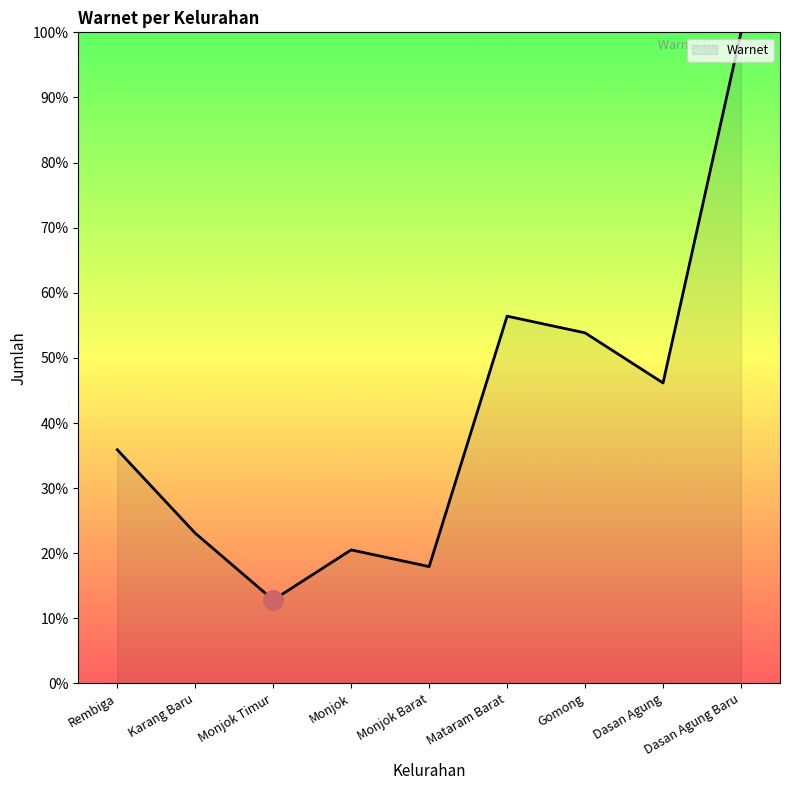

At which category does the data reach its first local valley?

Monjok Timur